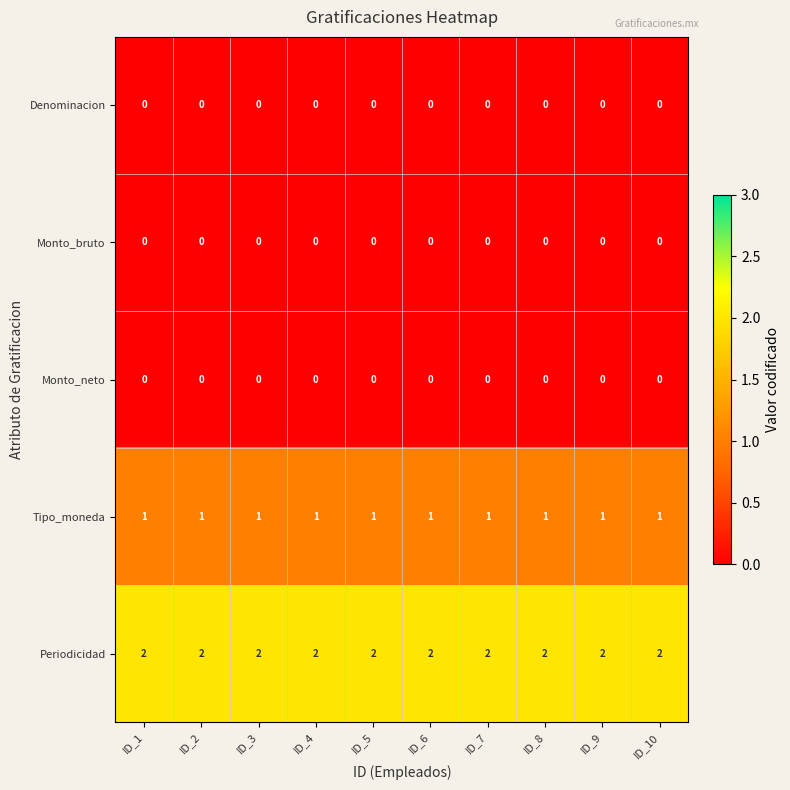

The value of Monto_bruto at ID_5 is 0. True or false?

True